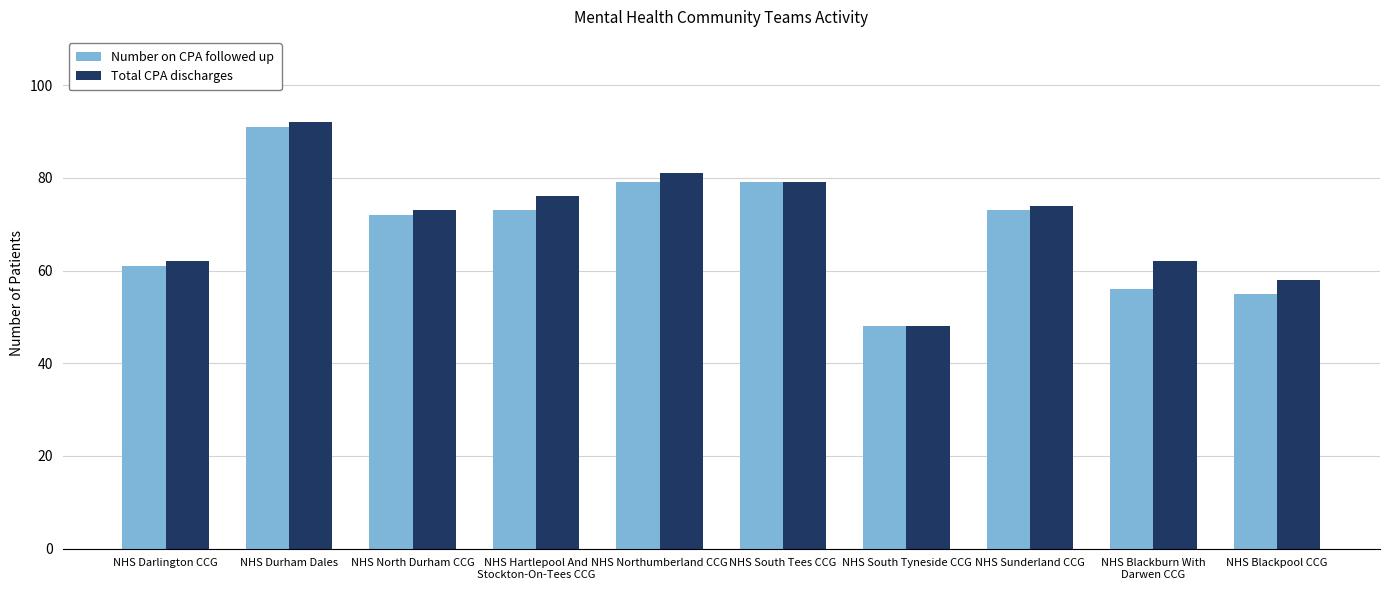

Reading right to left, what are all the values shown in this chart?

Number on CPA followed up: NHS Blackpool CCG=55	NHS Blackburn With
Darwen CCG=56	NHS Sunderland CCG=73	NHS South Tyneside CCG=48	NHS South Tees CCG=79	NHS Northumberland CCG=79	NHS Hartlepool And
Stockton-On-Tees CCG=73	NHS North Durham CCG=72	NHS Durham Dales=91	NHS Darlington CCG=61
Total CPA discharges: NHS Blackpool CCG=58	NHS Blackburn With
Darwen CCG=62	NHS Sunderland CCG=74	NHS South Tyneside CCG=48	NHS South Tees CCG=79	NHS Northumberland CCG=81	NHS Hartlepool And
Stockton-On-Tees CCG=76	NHS North Durham CCG=73	NHS Durham Dales=92	NHS Darlington CCG=62